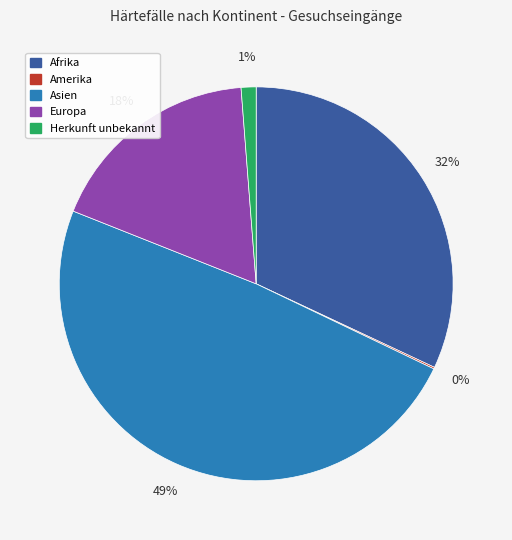

To the nearest percent, what is the difference between the largest and smallest slice percentages?

49%